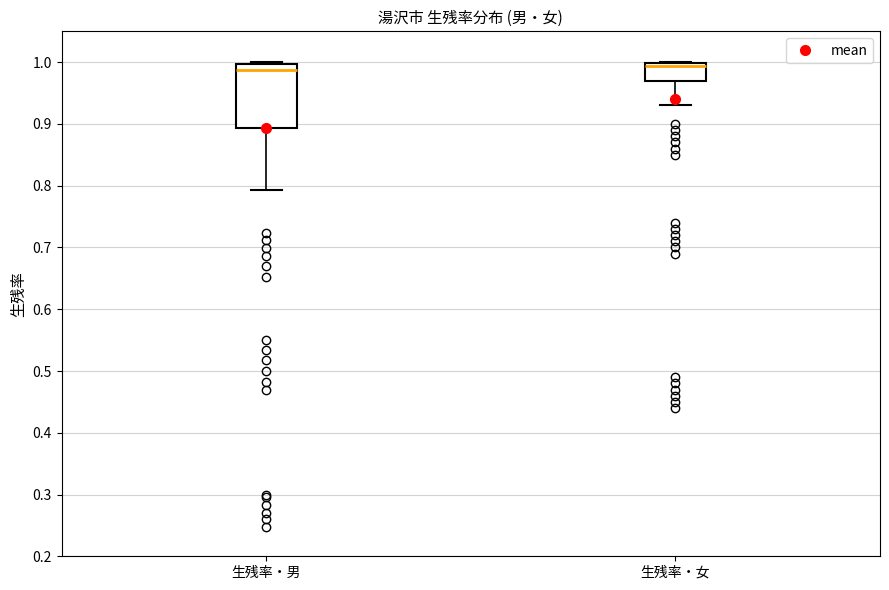

Which box is the tallest, from its lower edge to its upper edge?

生残率・男